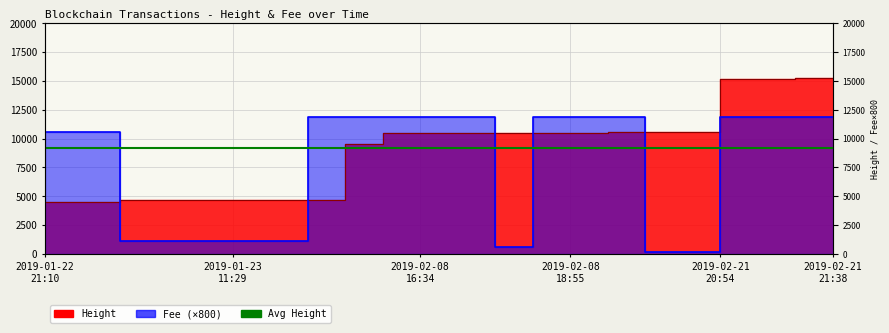

Which series has the largest total across all categories?

Height